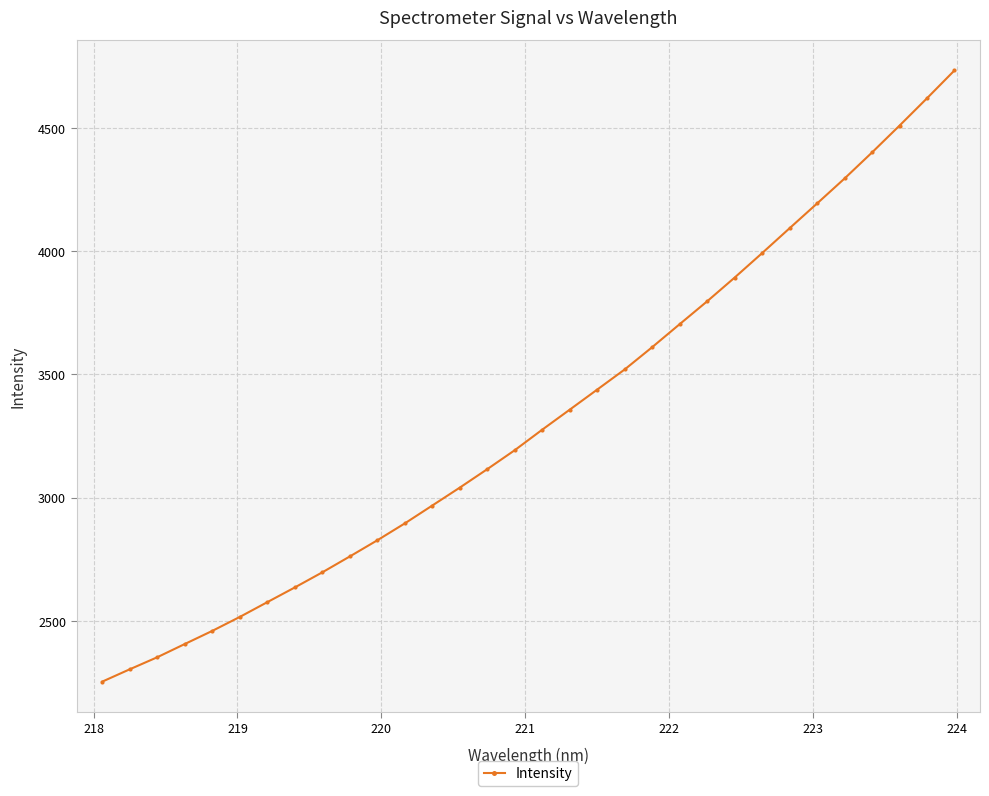

What is the difference between the maximum and minimum values?

2479.4